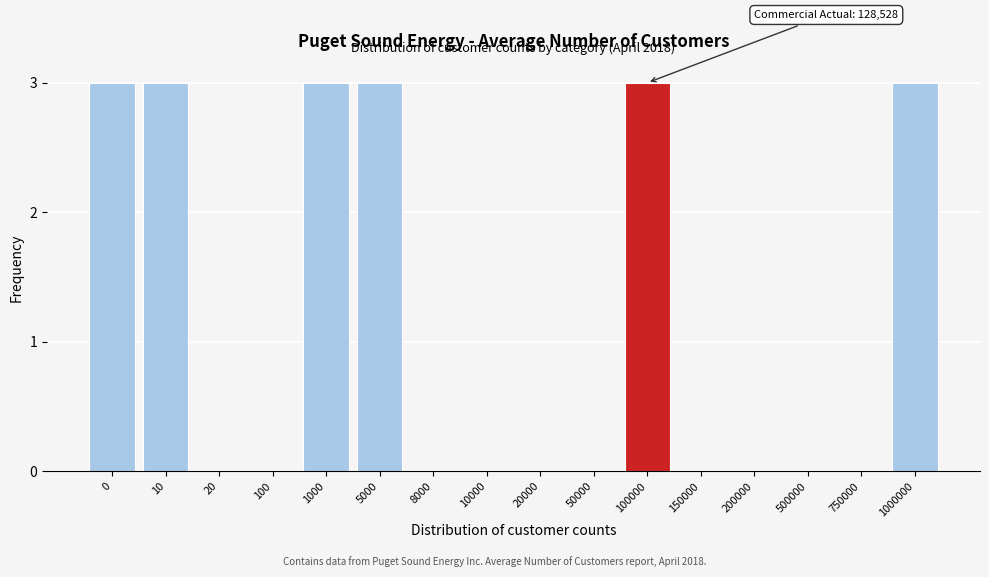

Reading right to left, what are all the values shown in this chart?

1000000=3	750000=0	500000=0	200000=0	150000=0	100000=3	50000=0	20000=0	10000=0	8000=0	5000=3	1000=3	100=0	20=0	10=3	0=3